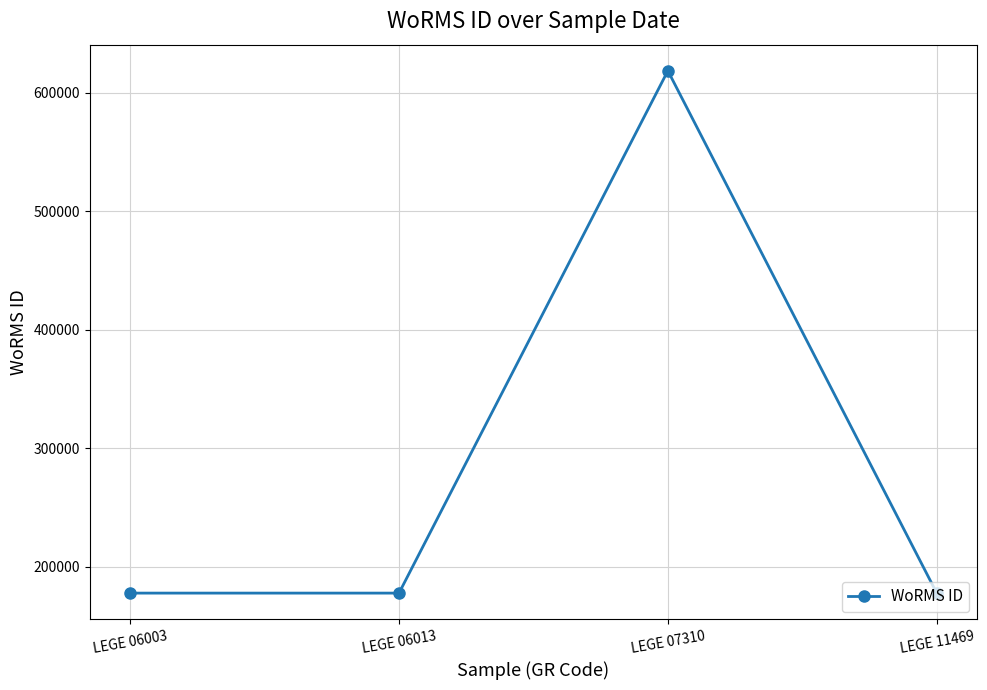

What is the difference between the values at LEGE 06003 and LEGE 07310?

441146